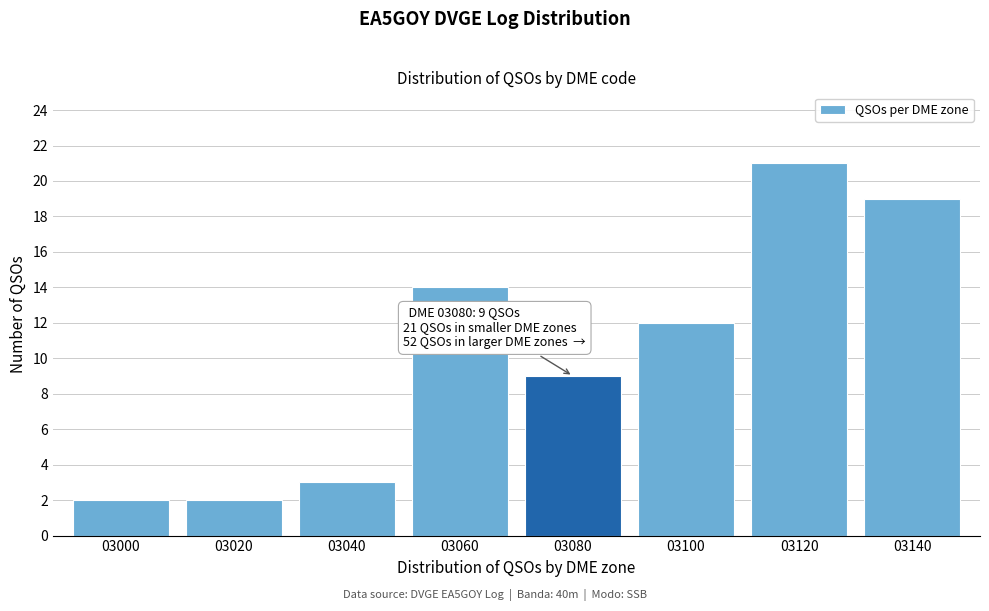

Reading left to right, extract all data points from this chart.

03000=2	03020=2	03040=3	03060=14	03080=9	03100=12	03120=21	03140=19